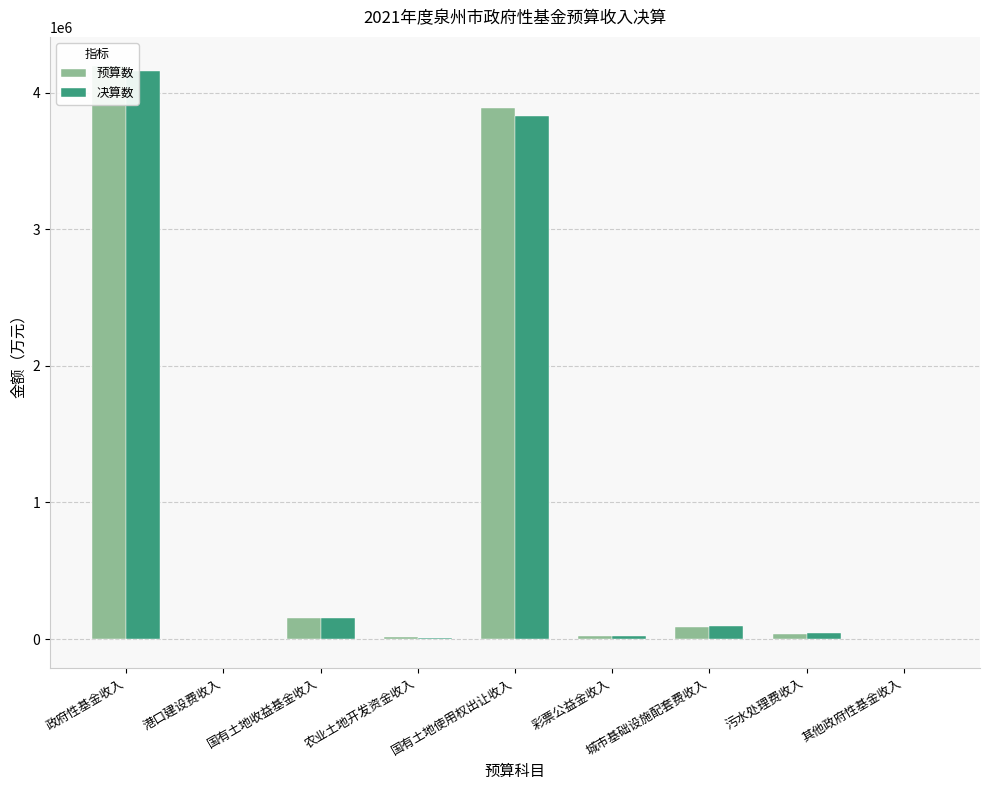

Reading left to right, transcribe all the data shown in this chart.

预算数: 政府性基金收入=4197963	港口建设费收入=1600	国有土地收益基金收入=156900	农业土地开发资金收入=11300	国有土地使用权出让收入=3884588	彩票公益金收入=21630	城市基础设施配套费收入=87600	污水处理费收入=34345	其他政府性基金收入=0
决算数: 政府性基金收入=4155433	港口建设费收入=6	国有土地收益基金收入=150805	农业土地开发资金收入=8845	国有土地使用权出让收入=3831141	彩票公益金收入=23113	城市基础设施配套费收入=98226	污水处理费收入=43367	其他政府性基金收入=-70